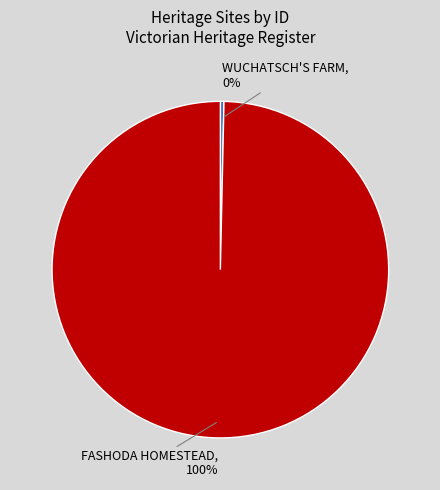

Is it true that WUCHATSCH'S FARM is 11% of the pie?

False